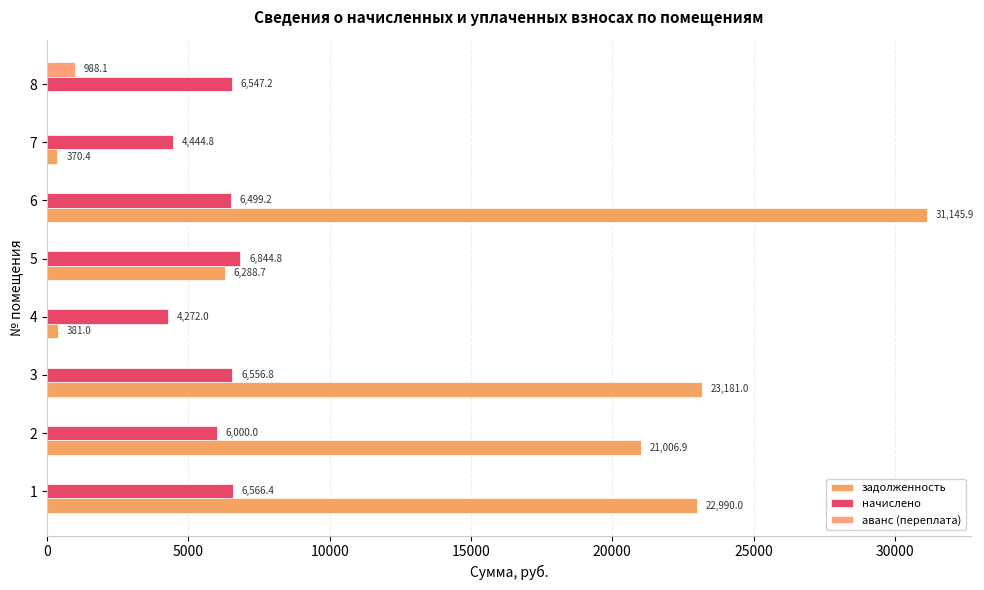

Rank the series by their average value, from highest to lowest.

задолженность, начислено, аванс (переплата)